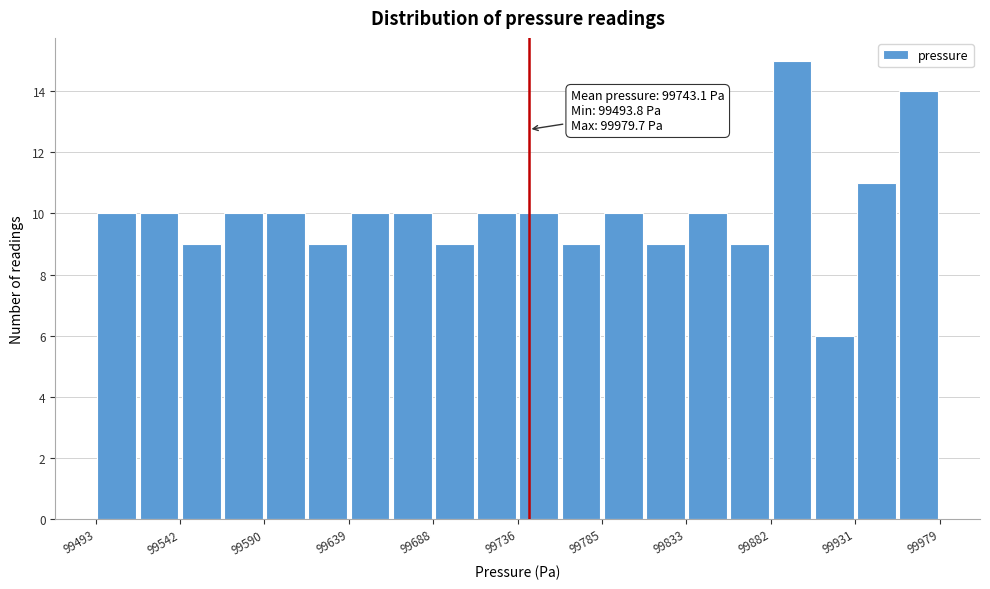

Which range on the x-axis has the tallest bar?

99885 to 99905